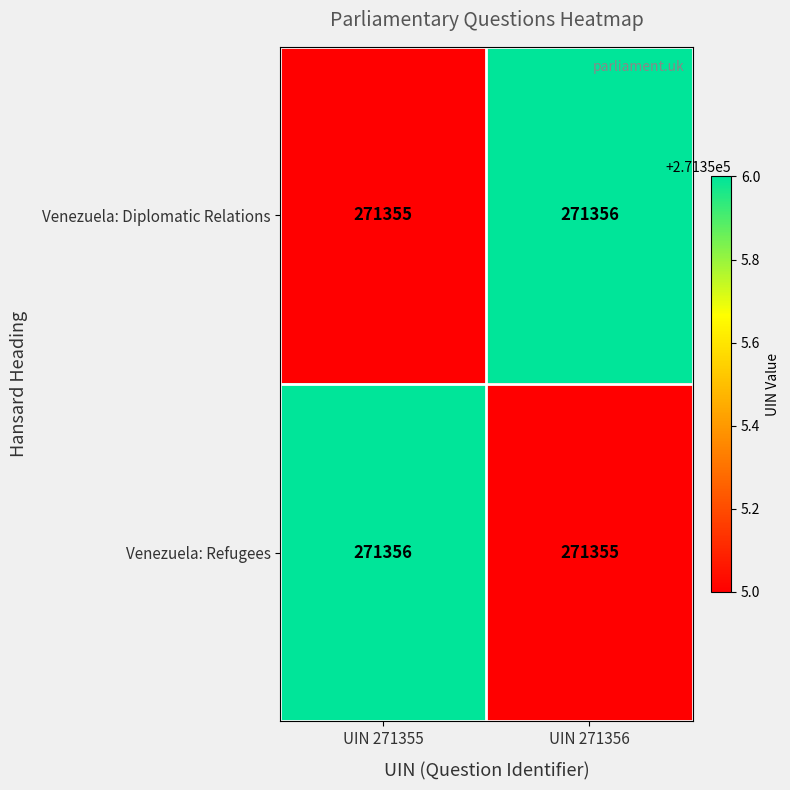

What is the maximum value shown in the chart?

271356